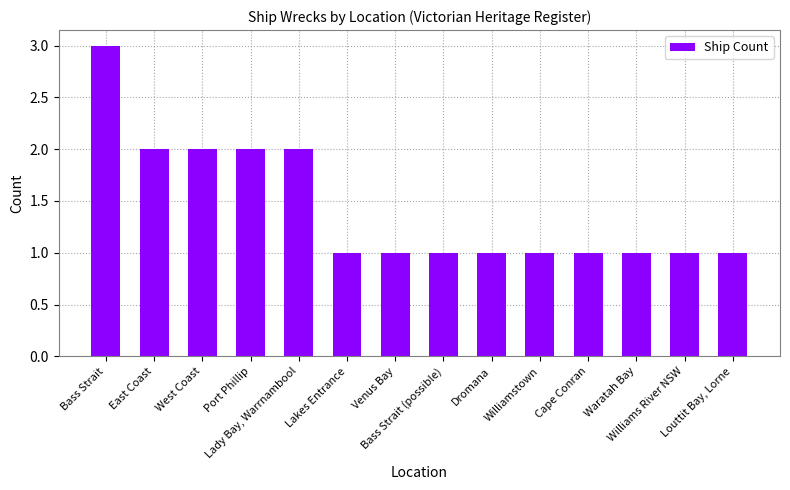

What is the sum of the values at Venus Bay and West Coast?

3